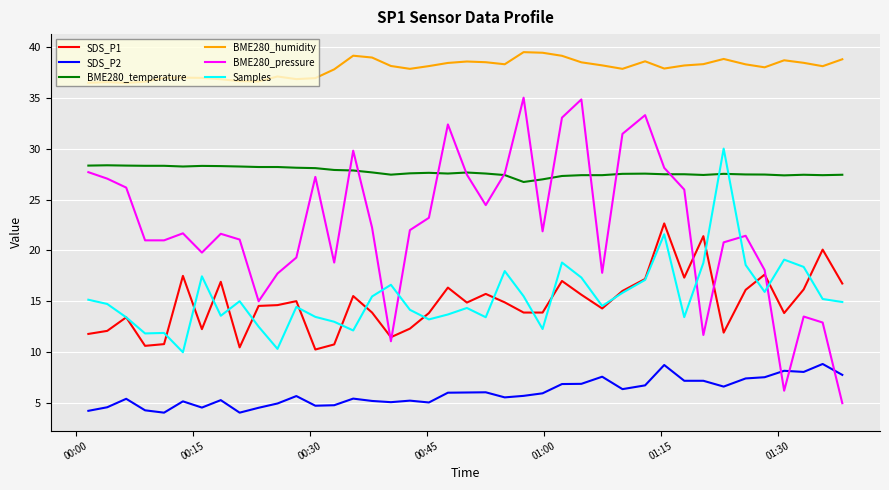

What are all the series names shown in the legend?

SDS_P1, SDS_P2, BME280_temperature, BME280_humidity, BME280_pressure, Samples